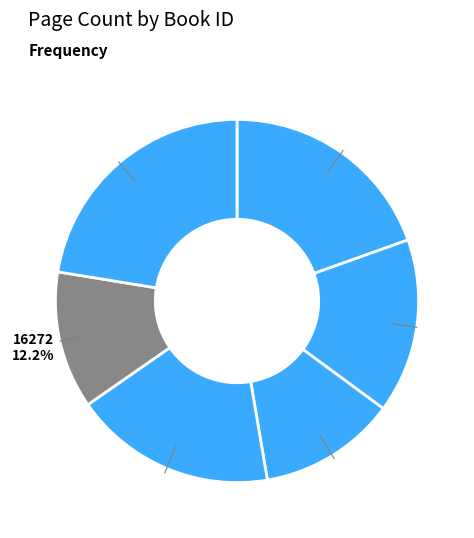

Does 16272 represent more than half of the total?

No